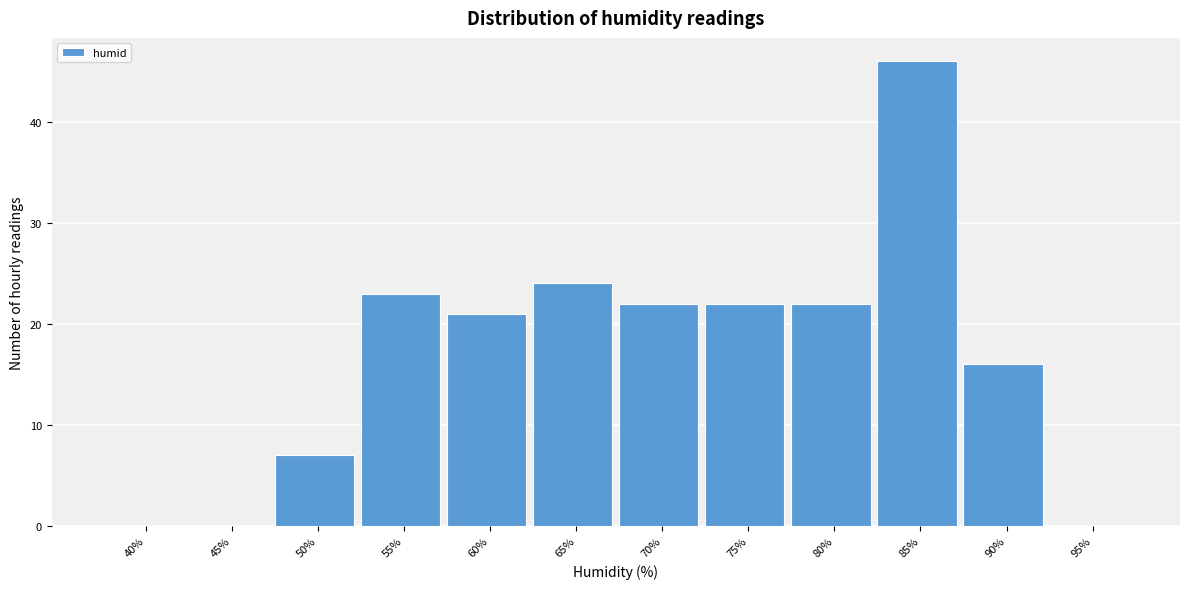

Reading left to right, extract all data points from this chart.

40%=0	45%=0	50%=7	55%=23	60%=21	65%=24	70%=22	75%=22	80%=22	85%=46	90%=16	95%=0